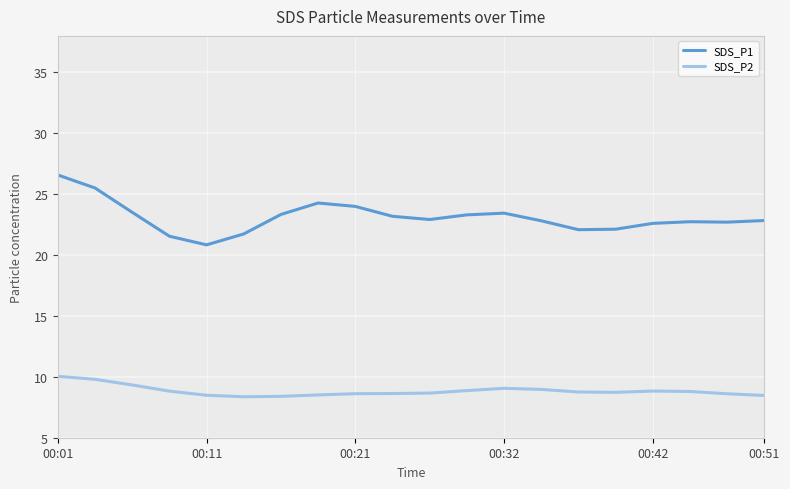

True or false: SDS_P1 and SDS_P2 intersect in this chart.

False